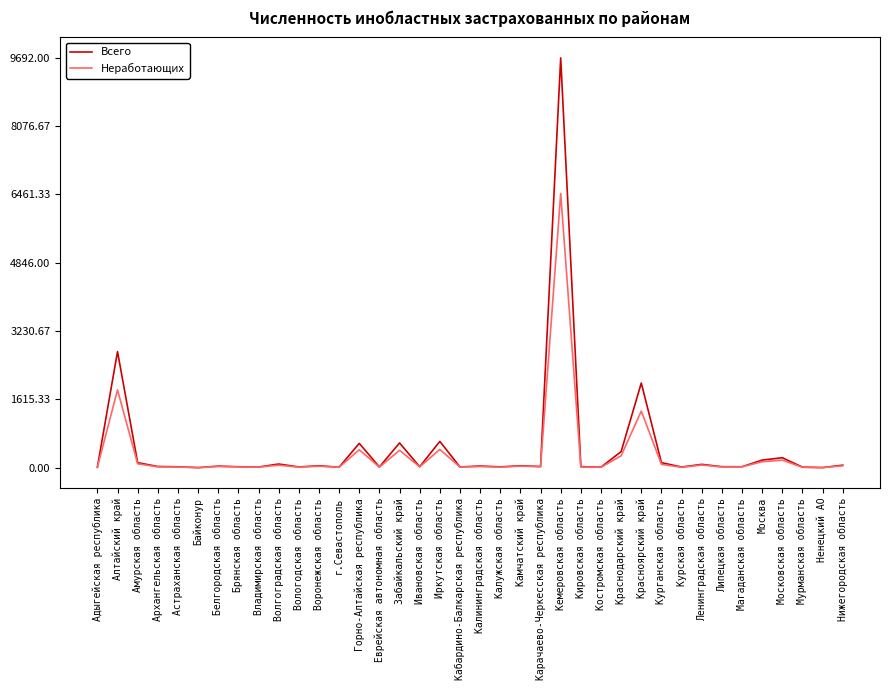

What is the spread (max minus min) of values at Красноярский край?

664